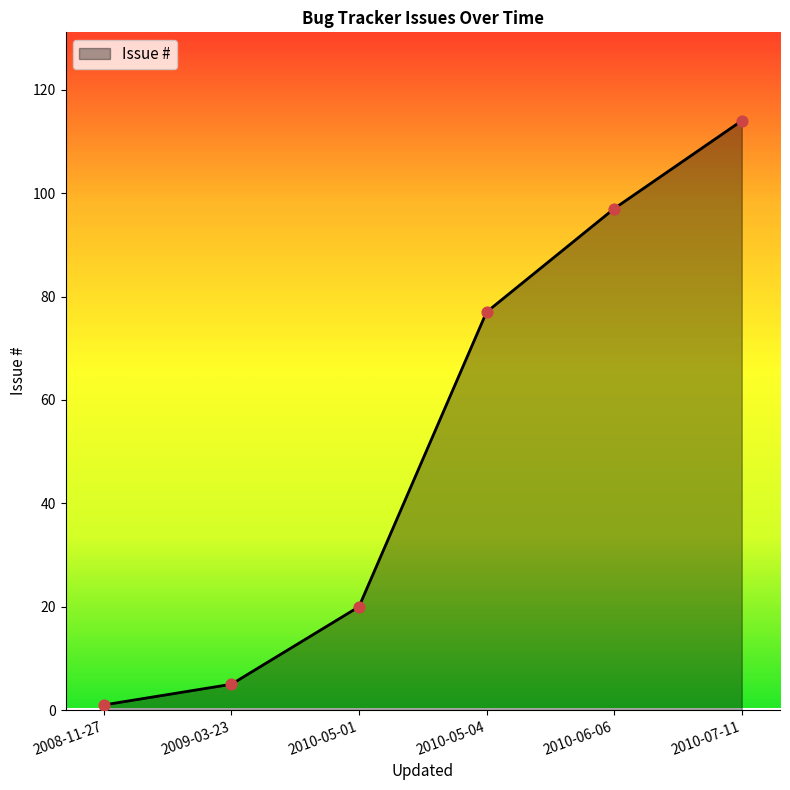

Which has a higher value, 2010-05-01 or 2009-03-23?

2010-05-01